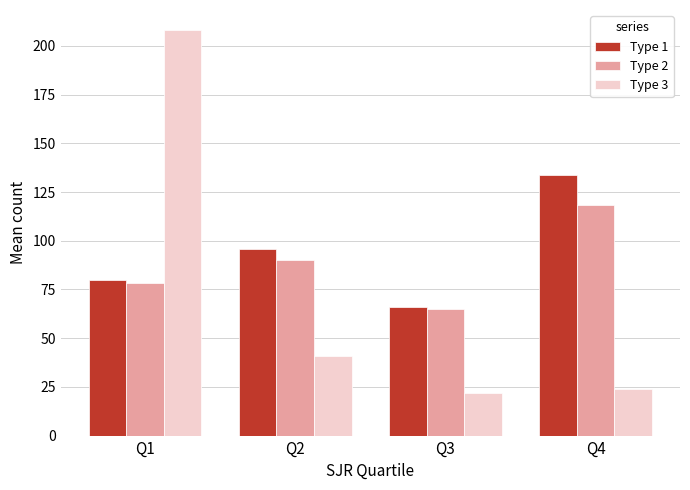

What is the highest value of the Type 1 series?

133.9